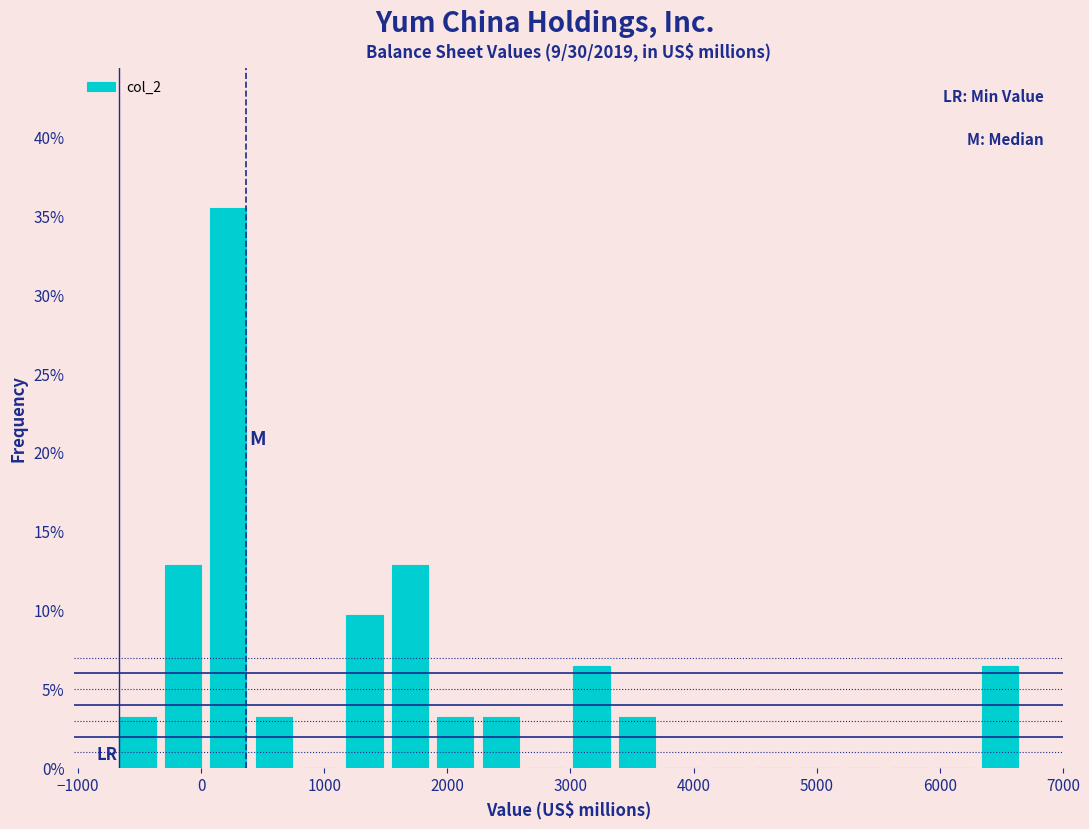

Around what value on the x-axis is the tallest bar? Give the approximate position of its centre, as read against the axis.

200